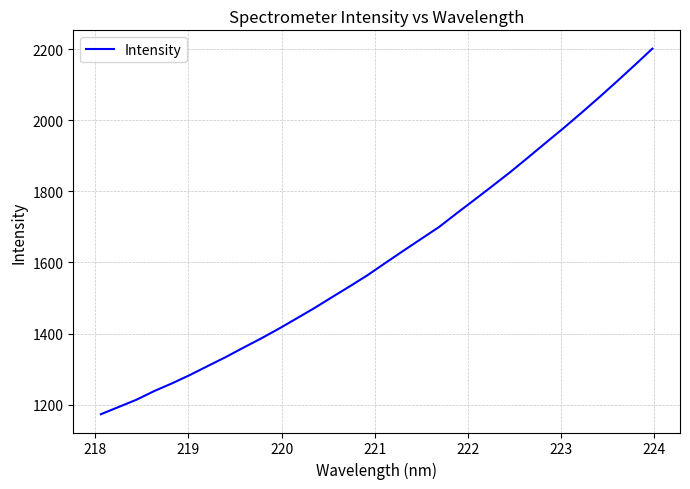

What is the smallest value displayed?

1172.9